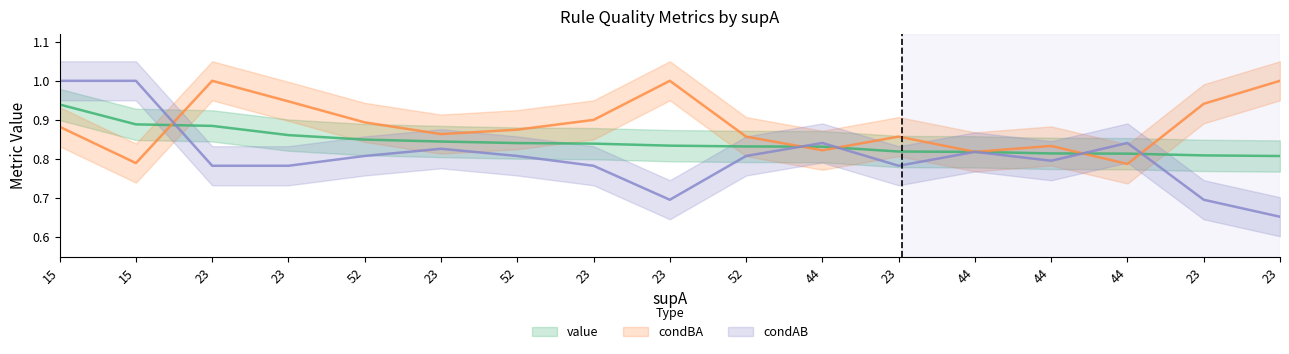

Is this an area chart (filled region under the line)?

No